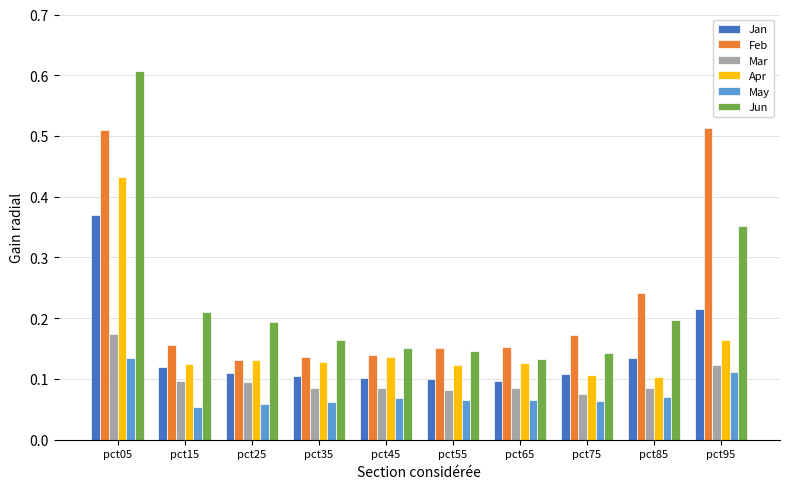

What is the sum of all May values?

0.8